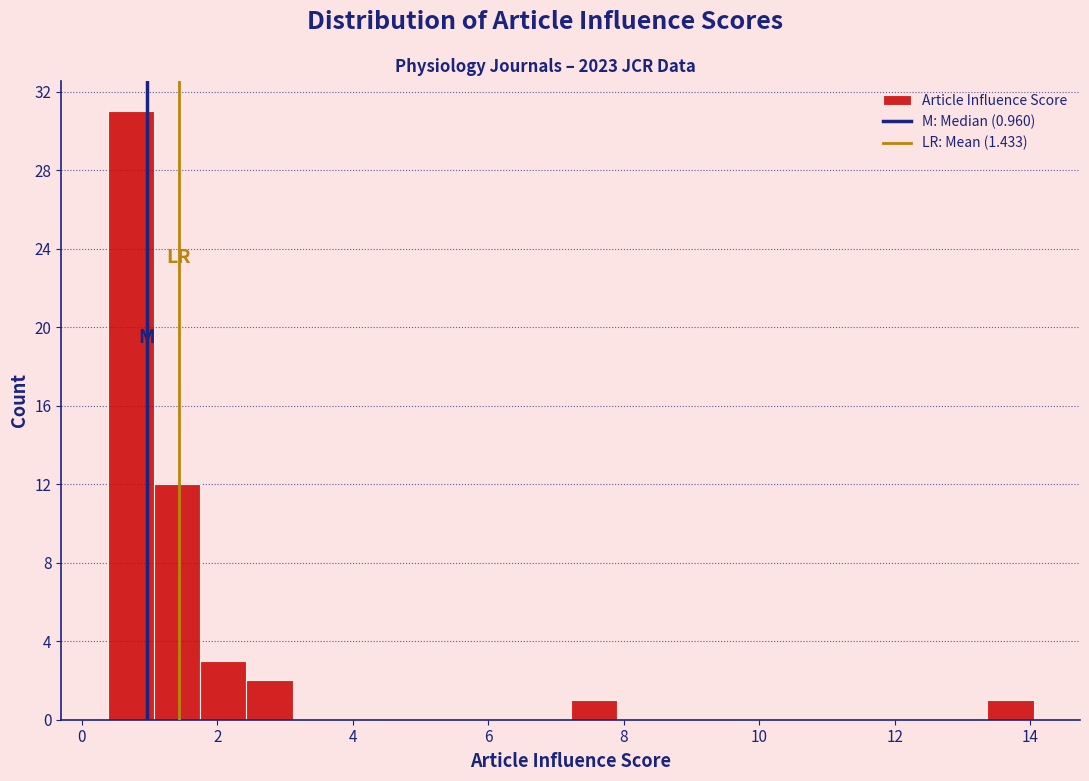

Read against the x-axis, roughly where is the centre of the tallest bar?

0.8